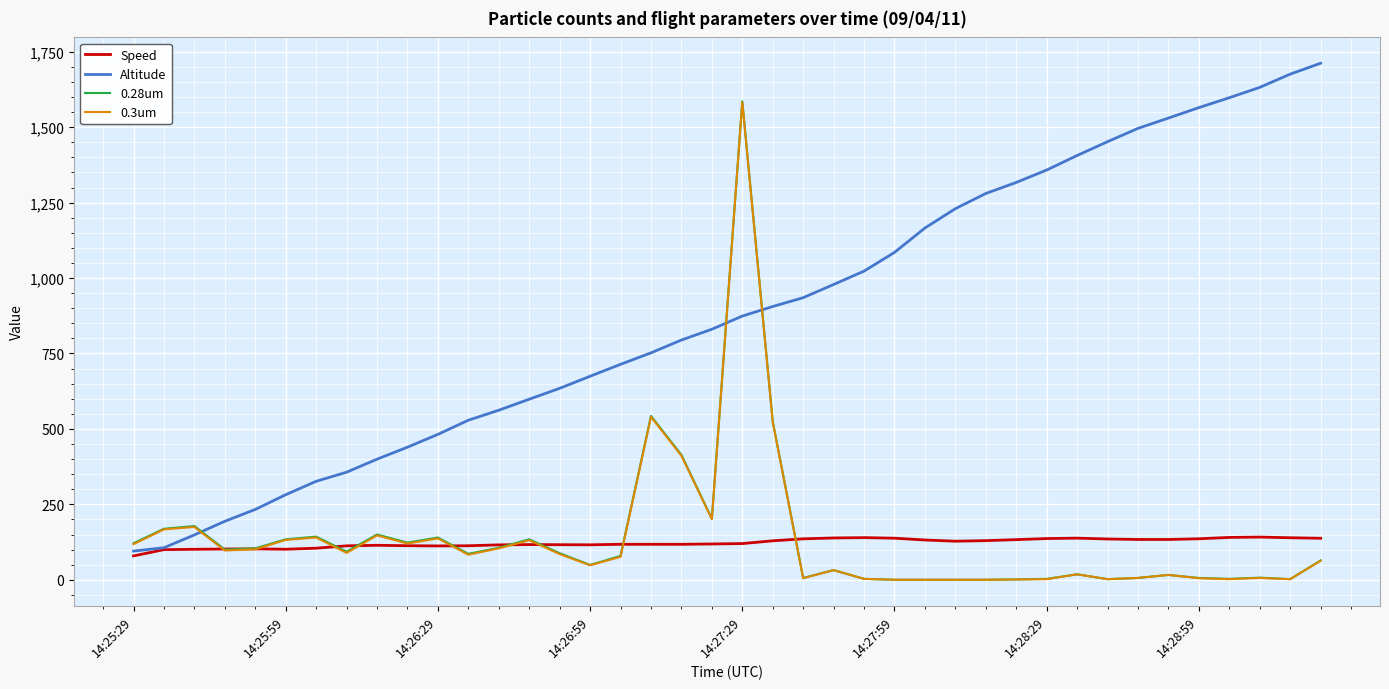

True or false: 0.3um and Altitude intersect in this chart.

True